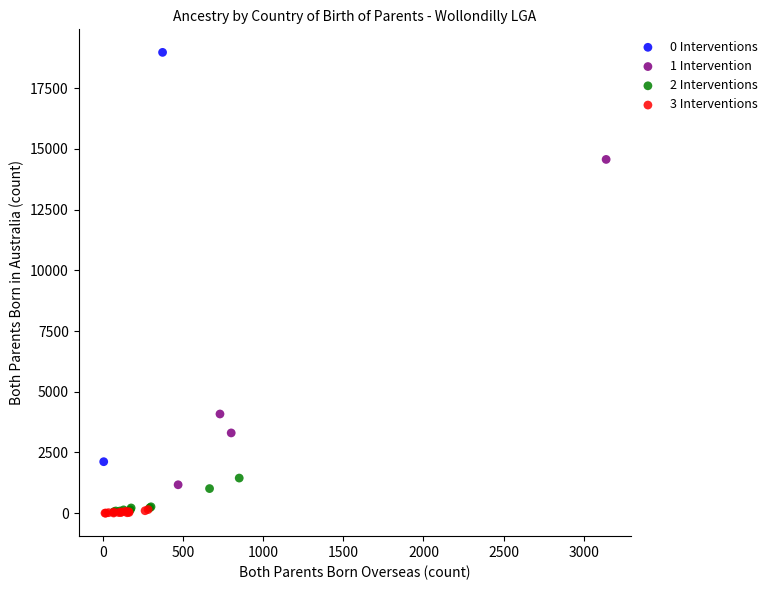

Which series has the largest Y range (max minus min)?

0 Interventions